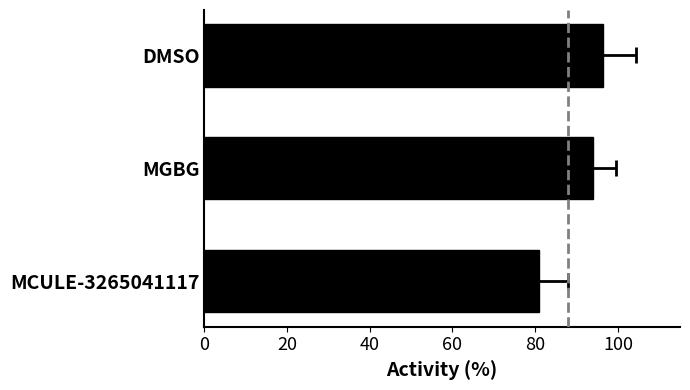

What is the sum of the values at MGBG and DMSO?

190.4